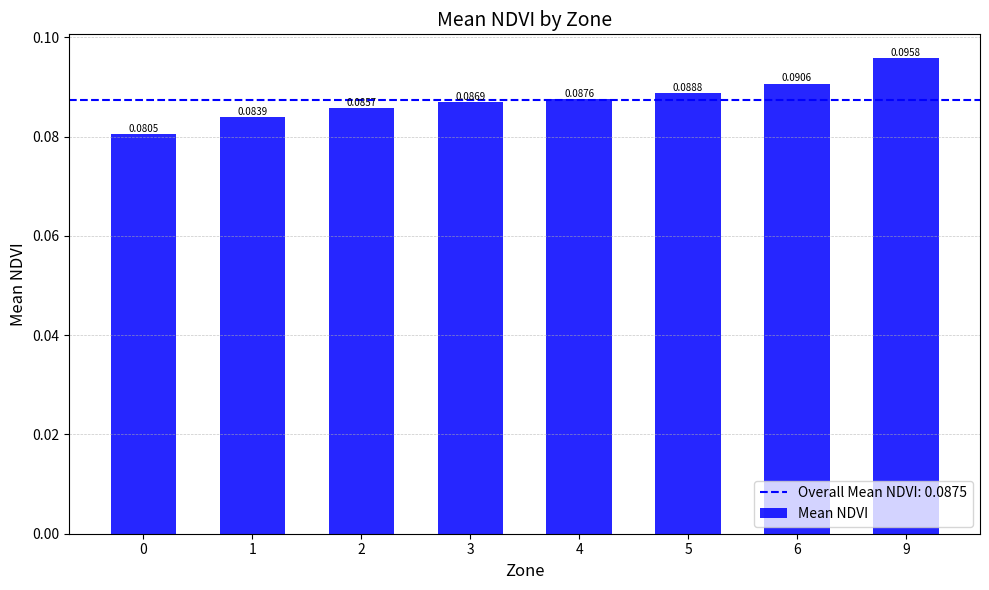

Count the number of categories in the chart.

8